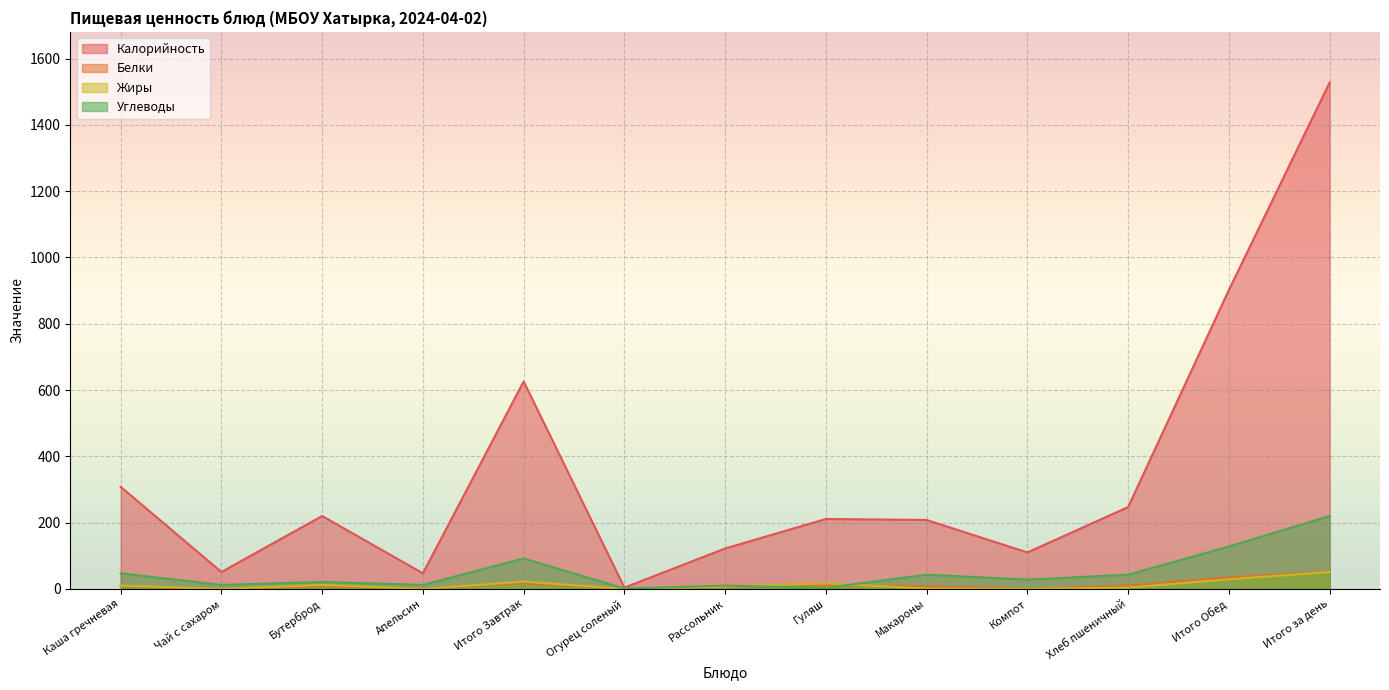

Between Макароны and Апельсин, which is larger?

Макароны